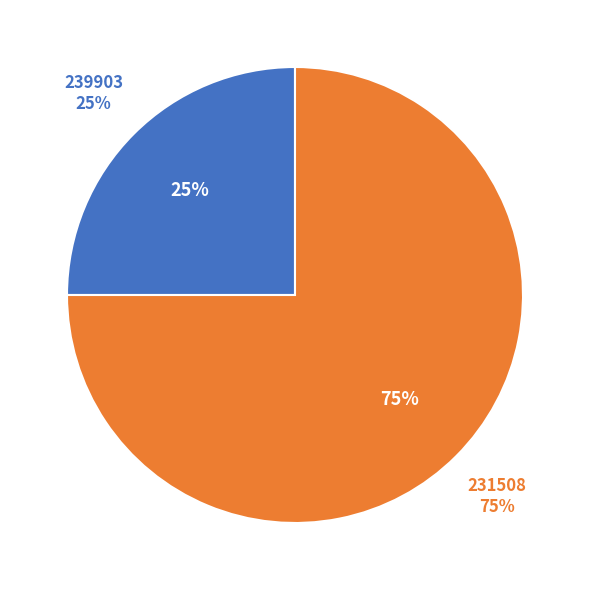

Do 239903 and 231508 together represent more than half of the pie?

Yes